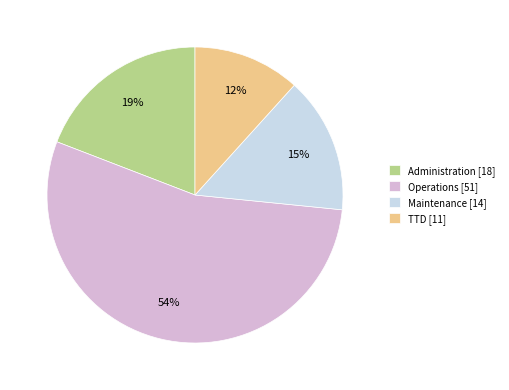

Which slice is the largest?

Operations